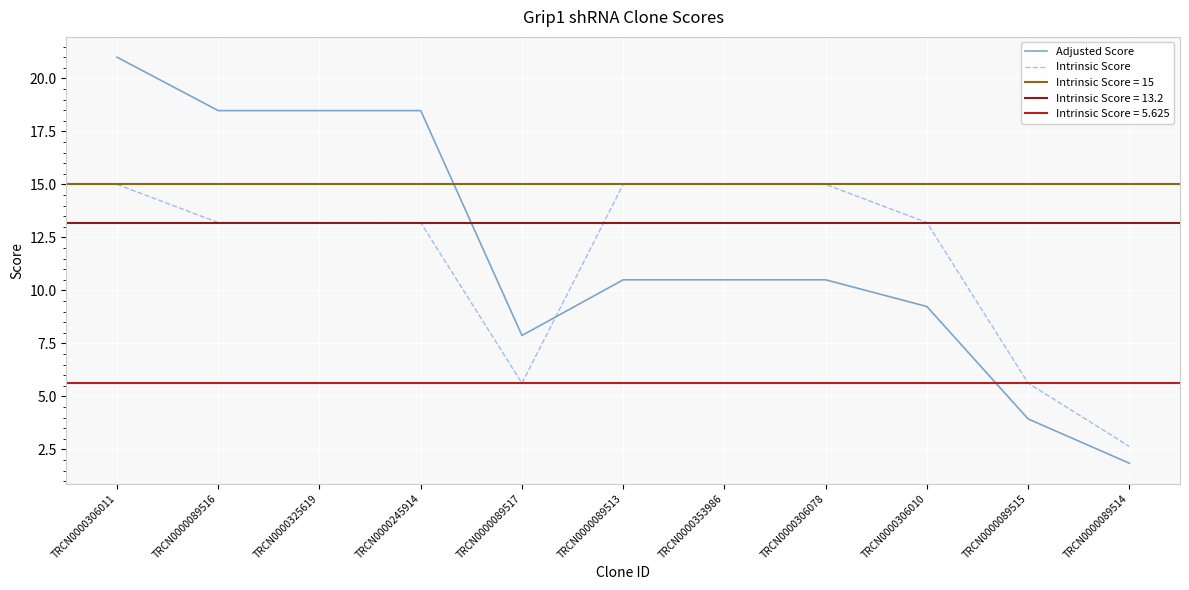

Which category has the highest value in the Intrinsic Score series?

TRCN0000306011